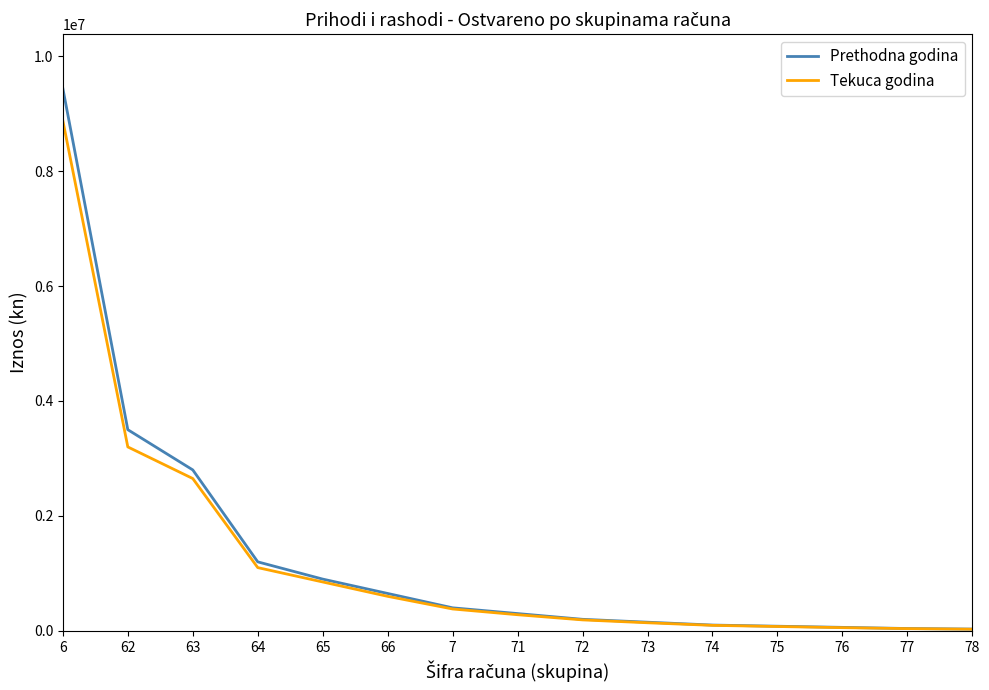

Which series has the largest range (max minus min)?

Prethodna godina